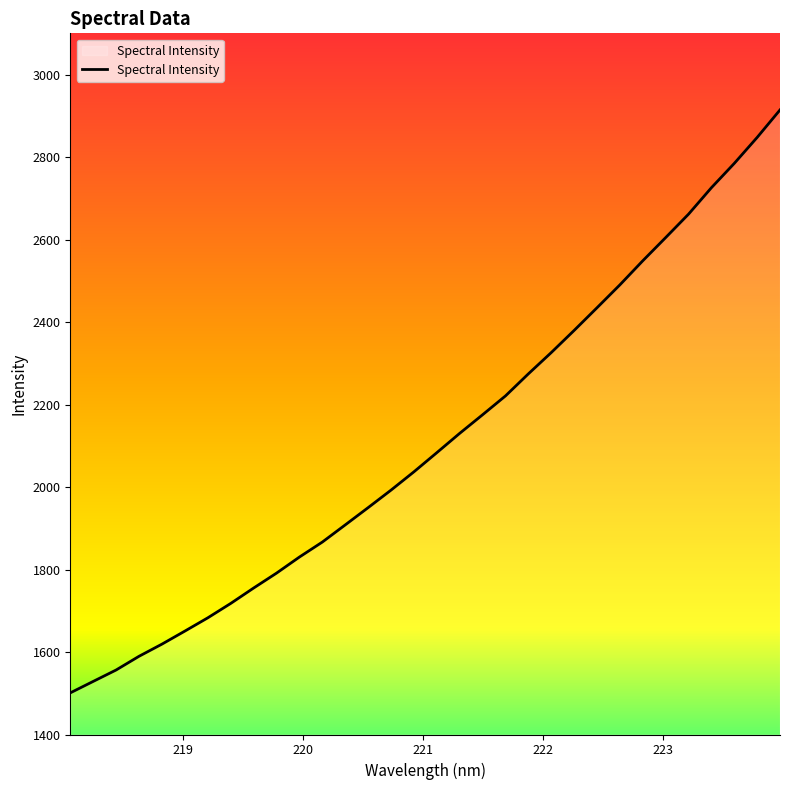

What is the greatest value displayed?

2914.3